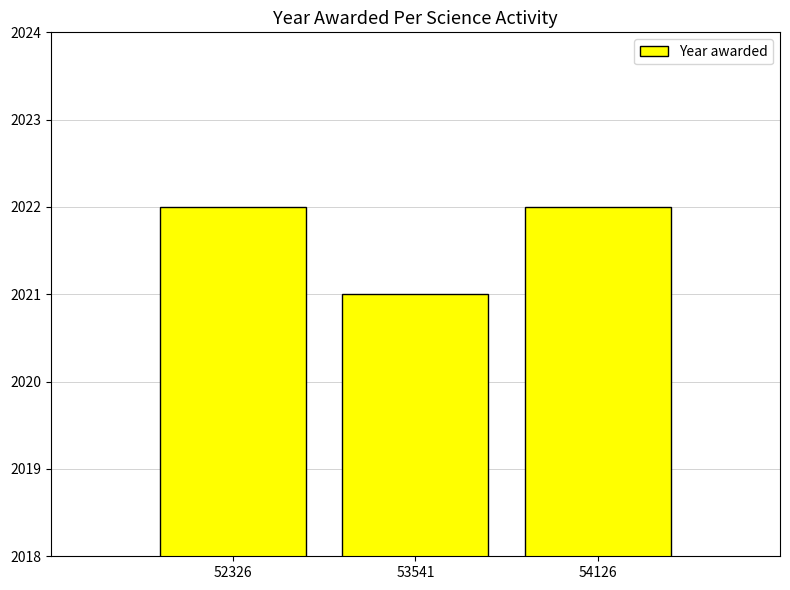

What is the minimum value shown in the chart?

2021